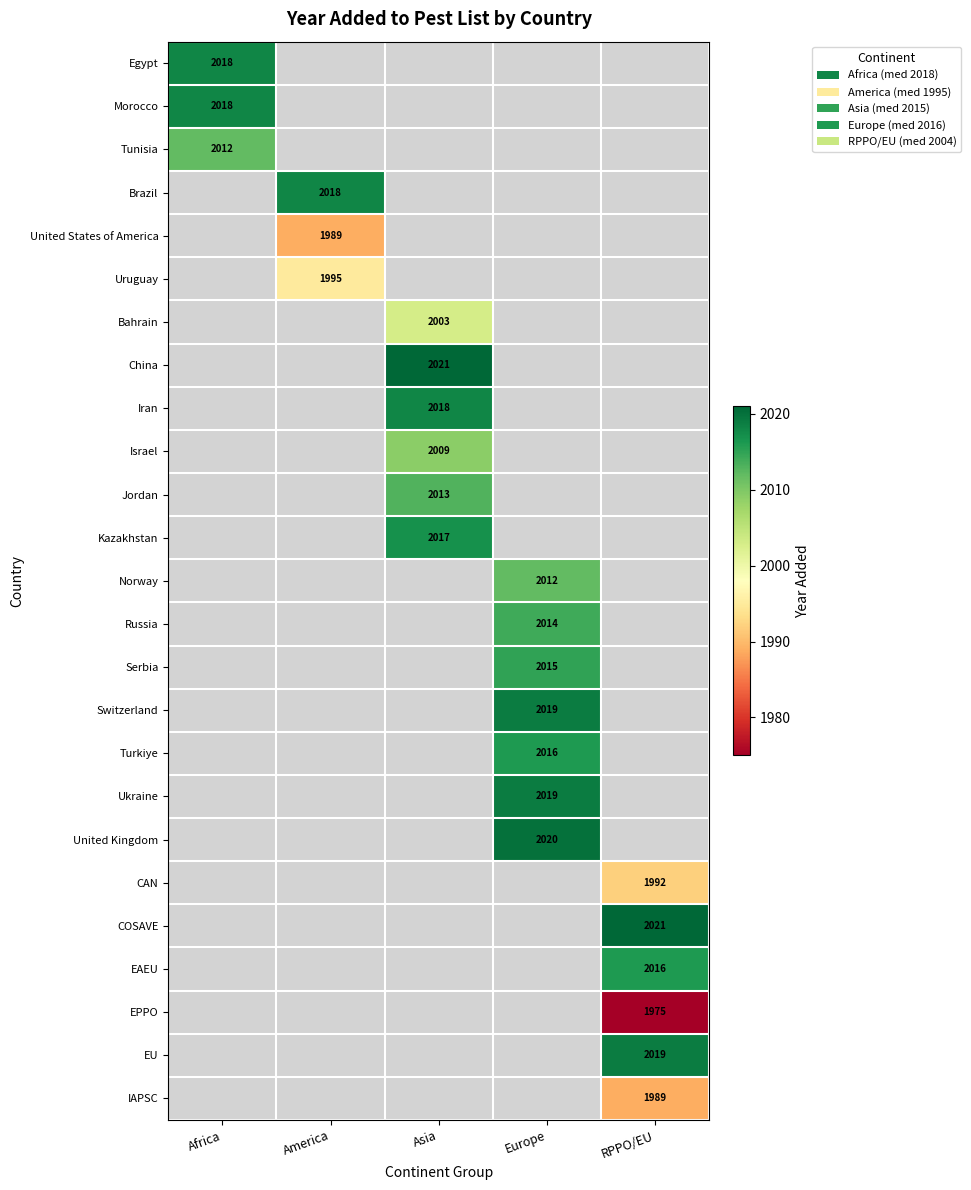

What is the greatest value displayed?

2021.0